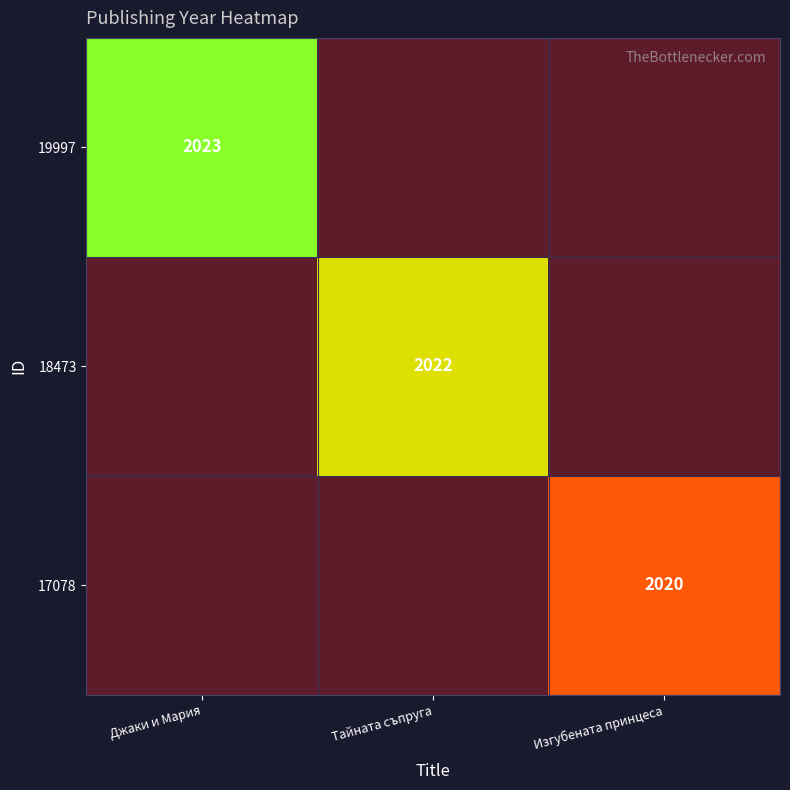

At how many categories does at least one series exceed 149?

3